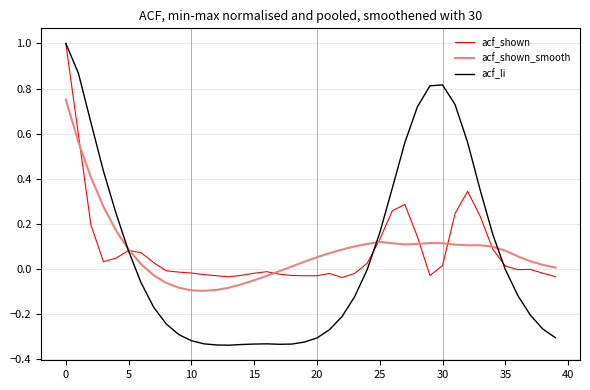

Which series has the largest range (max minus min)?

acf_li